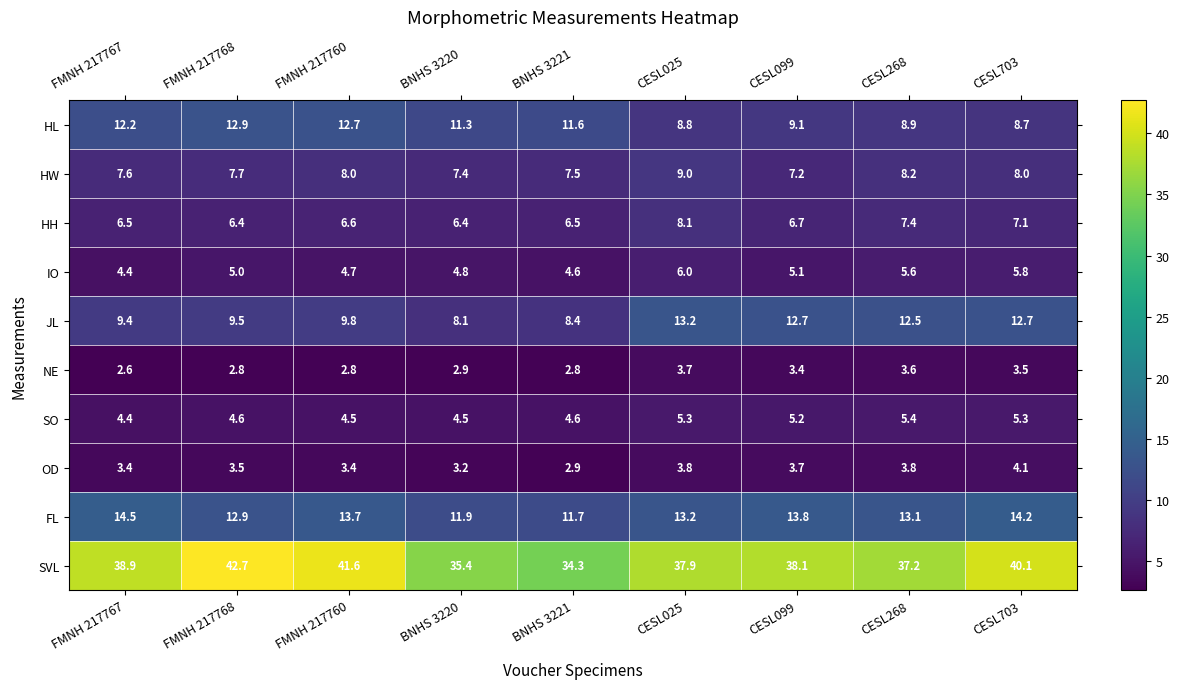

What is the maximum value shown in the chart?

42.7